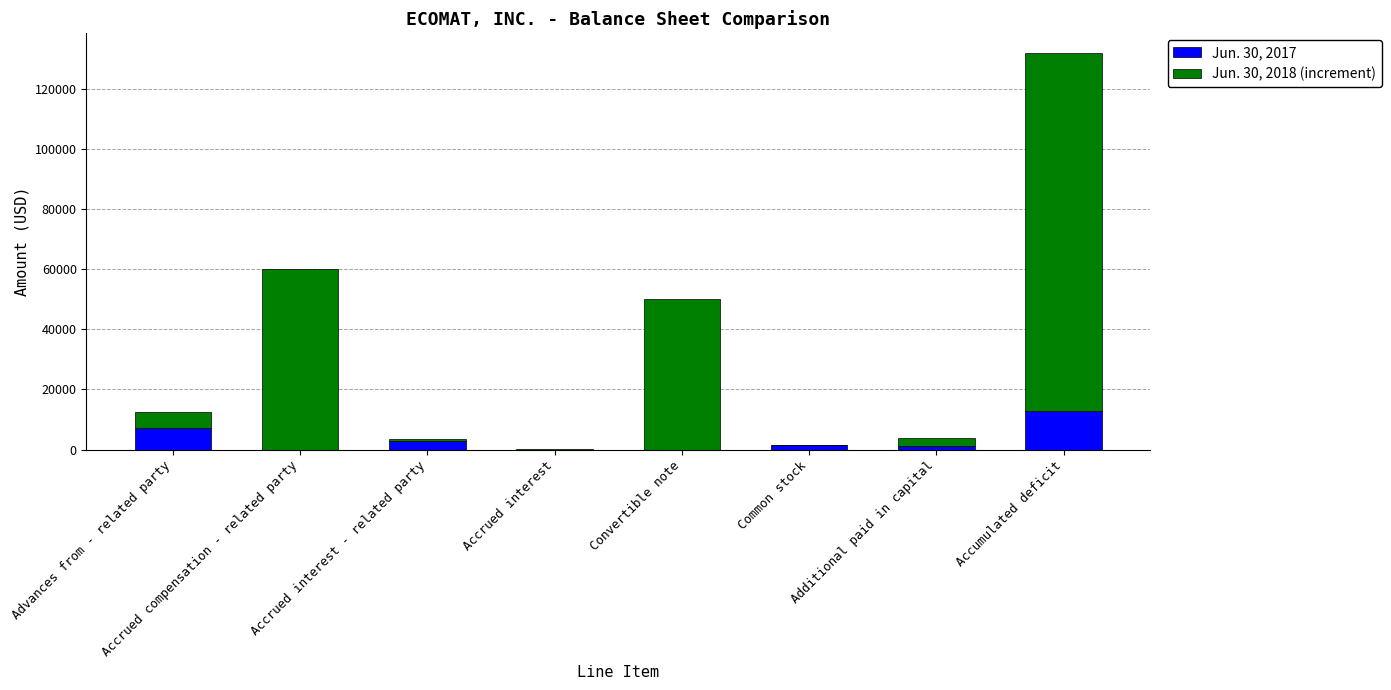

What is the total value across all series at Convertible note?

50000